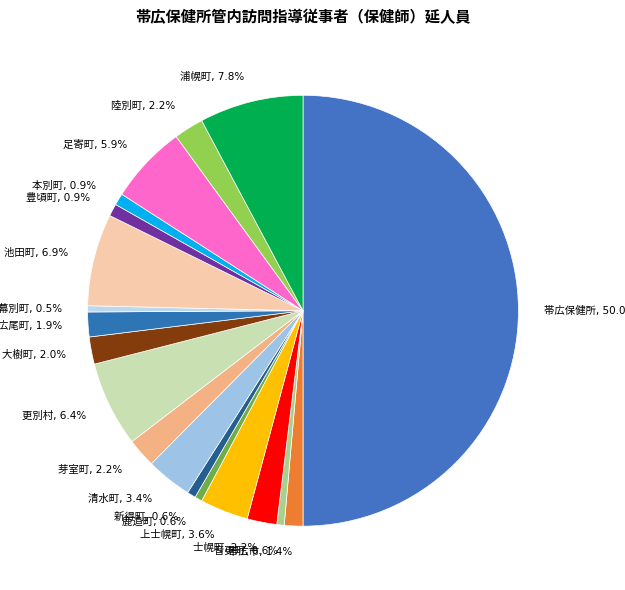

How many slices are in this pie chart?

19